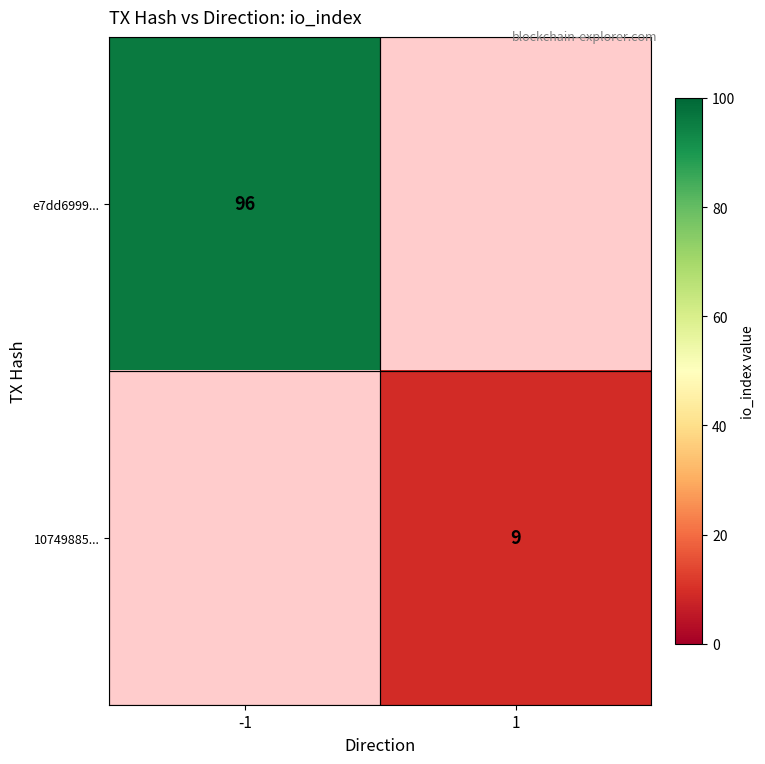

True or false: e7dd6999... has a value of 152 at -1.

False